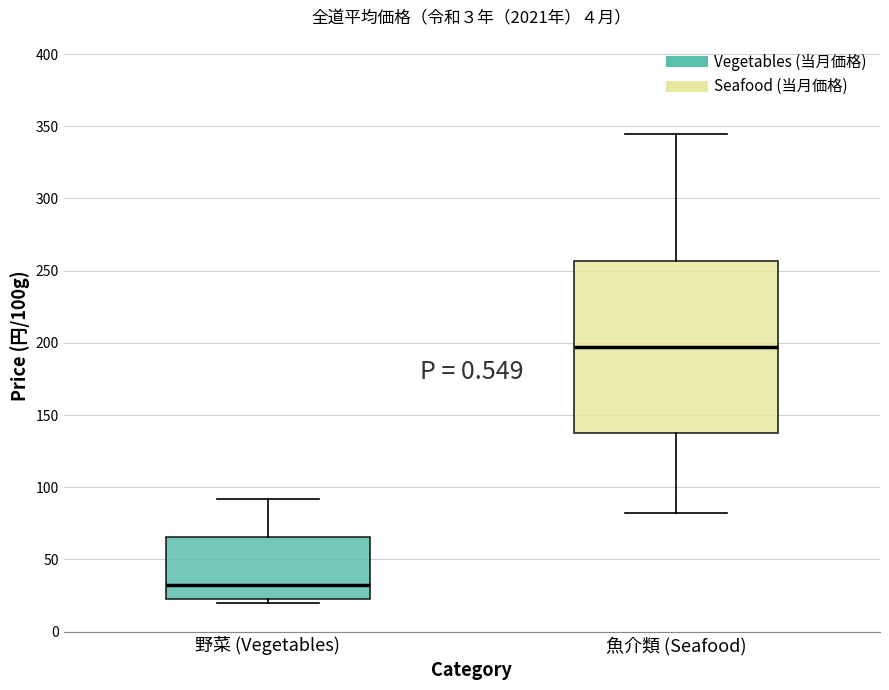

Reading left to right, transcribe this box plot: for each box, give where its median line is, the range the box spans, and where its two whiskers end, as read against the y-axis. The values are not printed on the chart, so give them approximately, as read against the axis.

野菜 (Vegetables): median 35, box 20 to 65, whiskers 20 (just below the box's lower edge) to 90
魚介類 (Seafood): median 195, box 135 to 255, whiskers 80 to 345